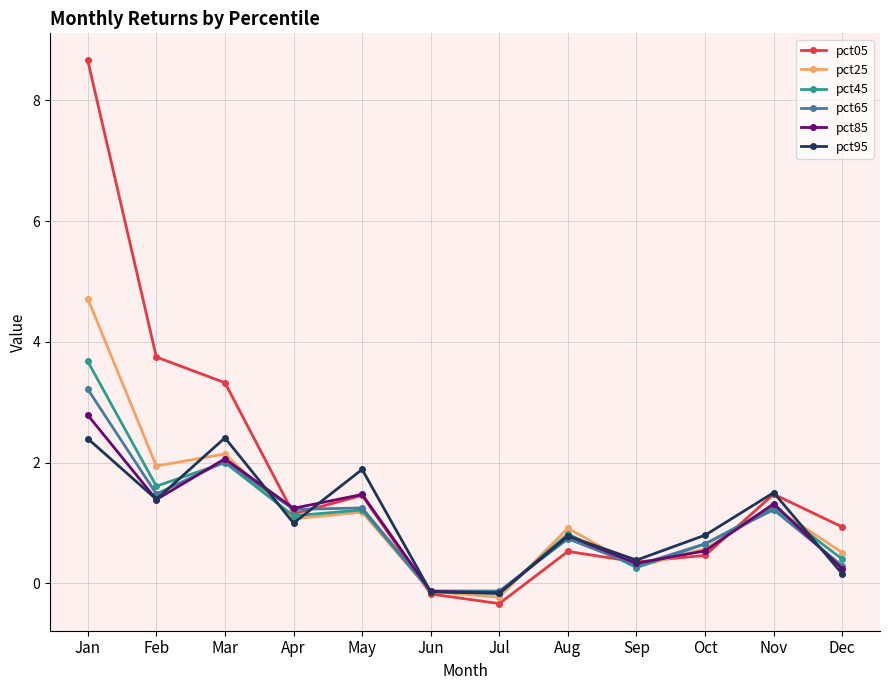

What is the value of the pct45 point at the 4th from the left?

1.1